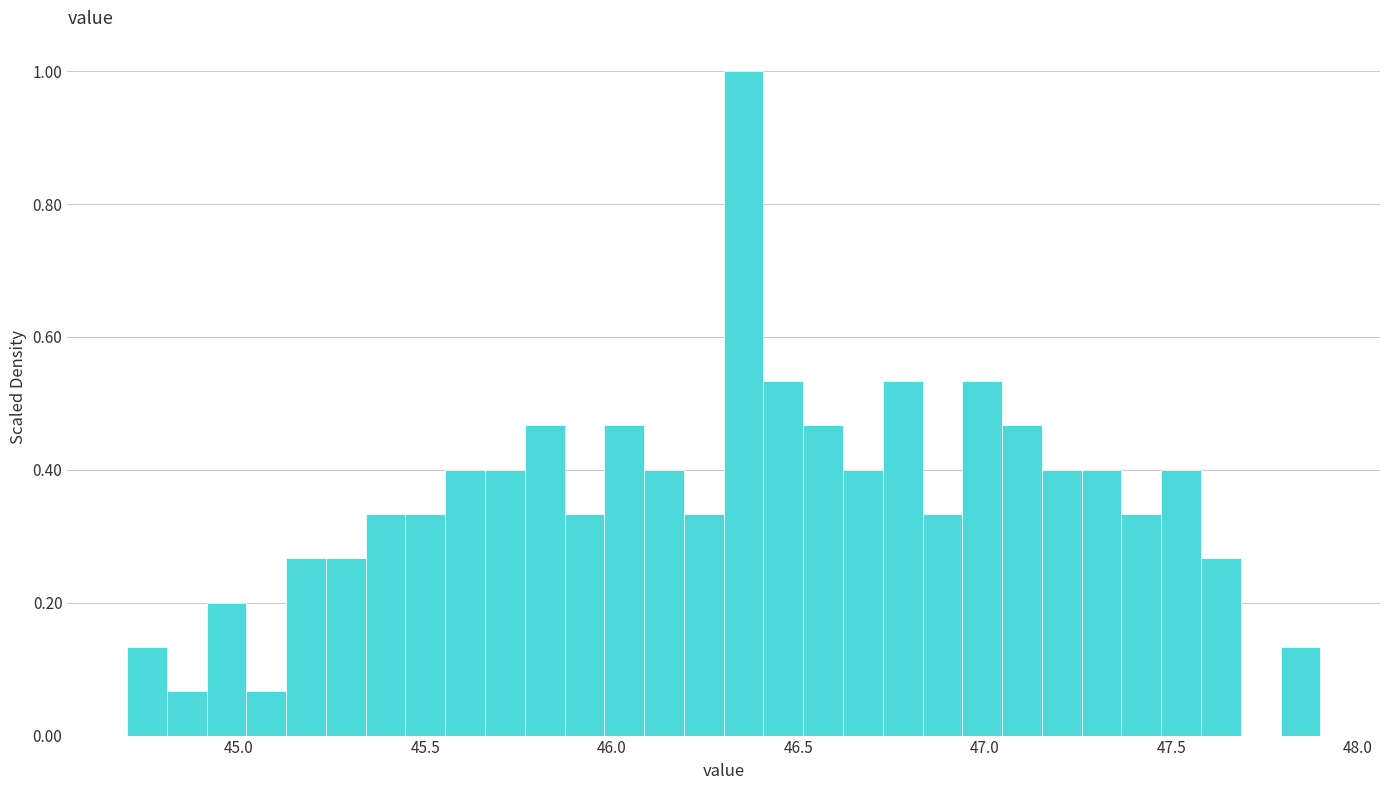

Read against the x-axis, roughly where is the centre of the tallest bar?

46.35